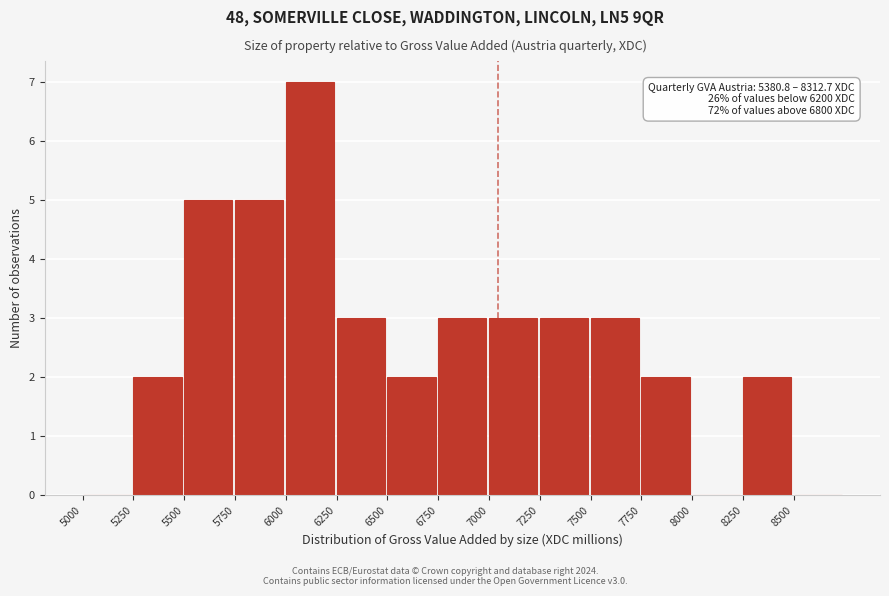

Which range on the x-axis has the tallest bar?

6000 to 6250